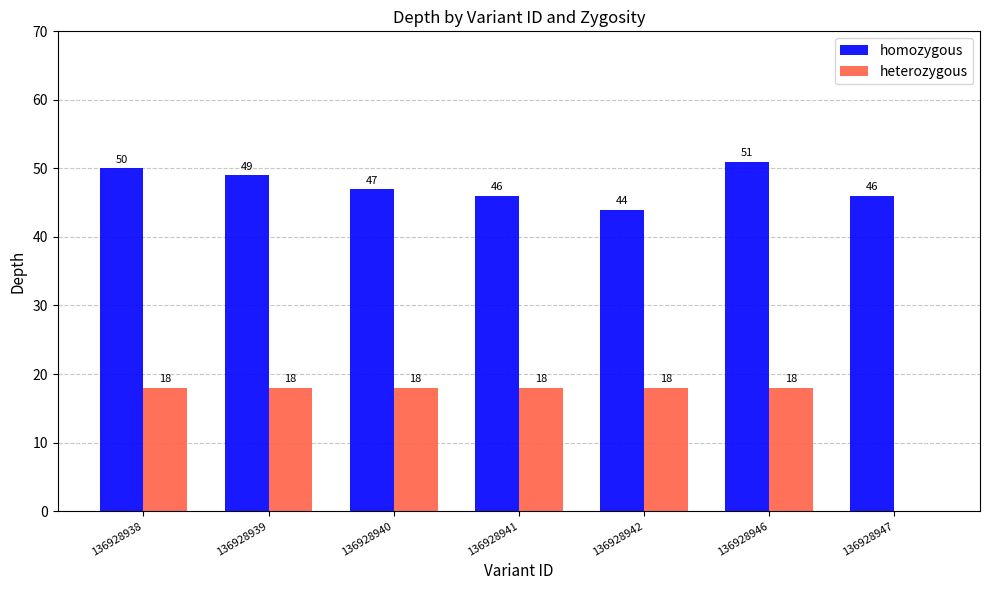

Which series has the widest spread of values?

heterozygous